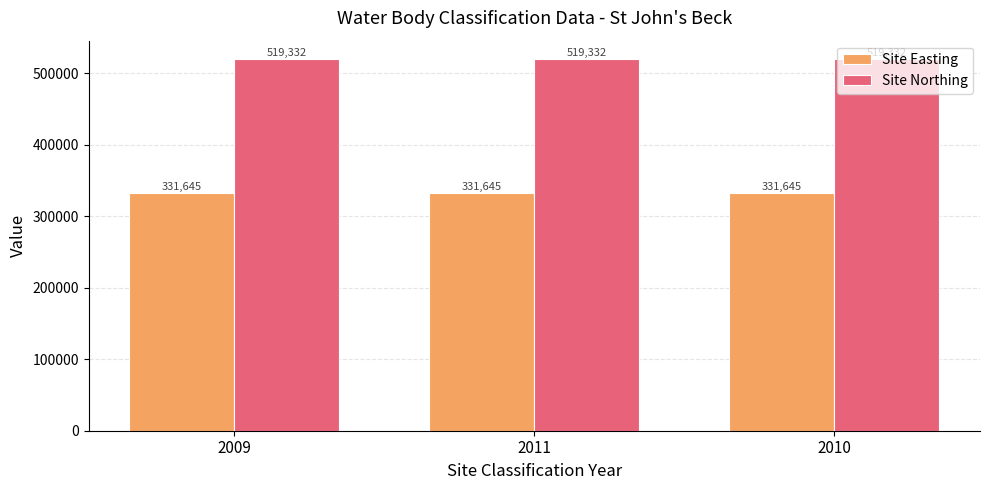

Does the chart contain stacked bars?

No